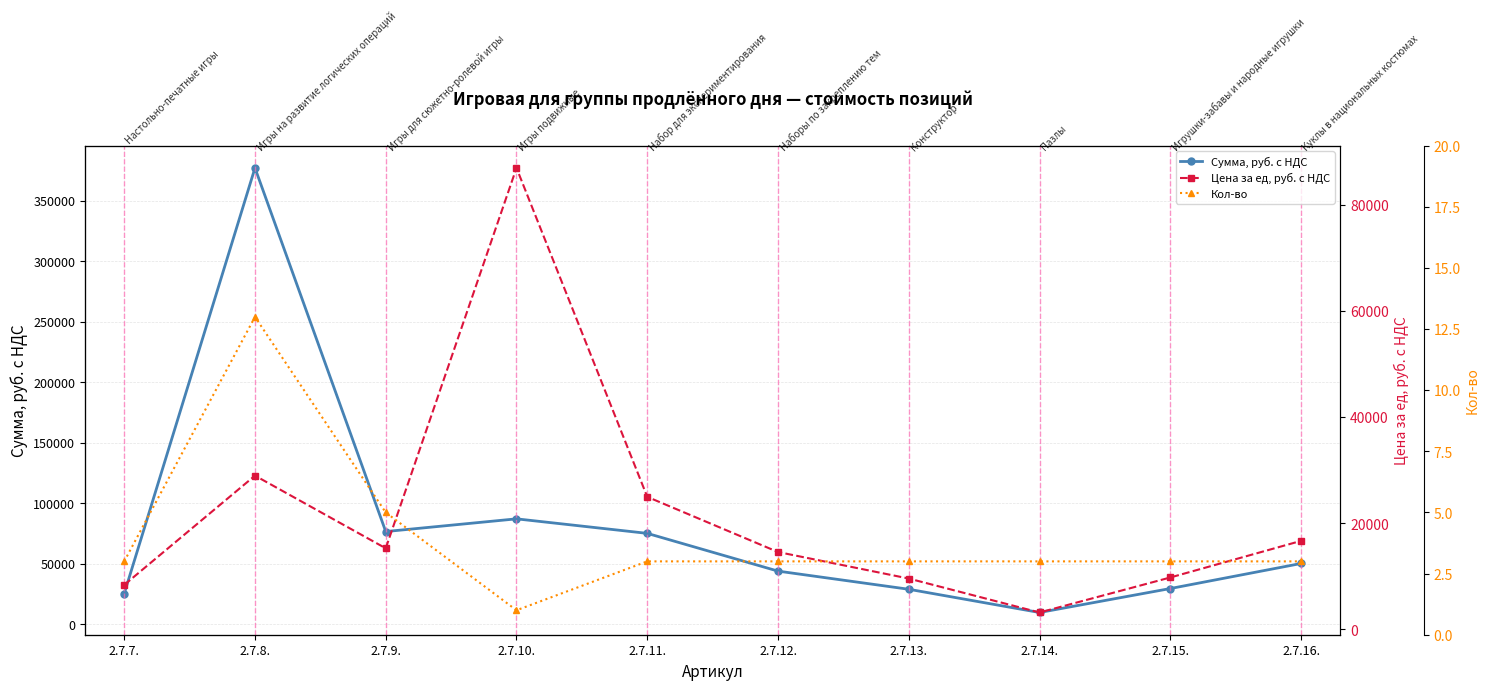

In Цена за ед, руб. с НДС, how many points are higher than both neighbors (excluding endpoints)?

2